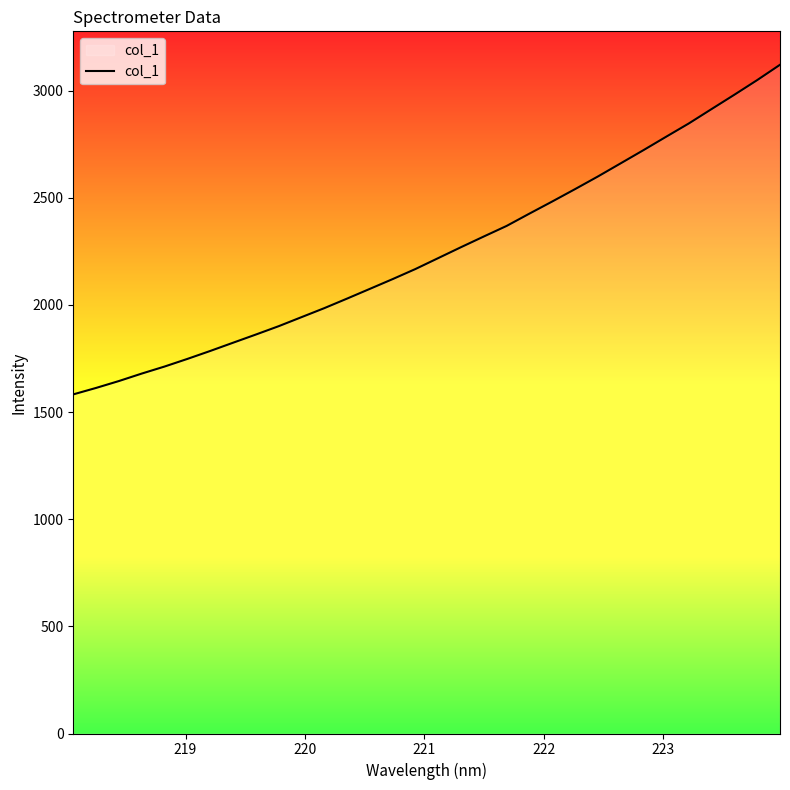

What is the difference between the maximum and minimum values?

1538.0